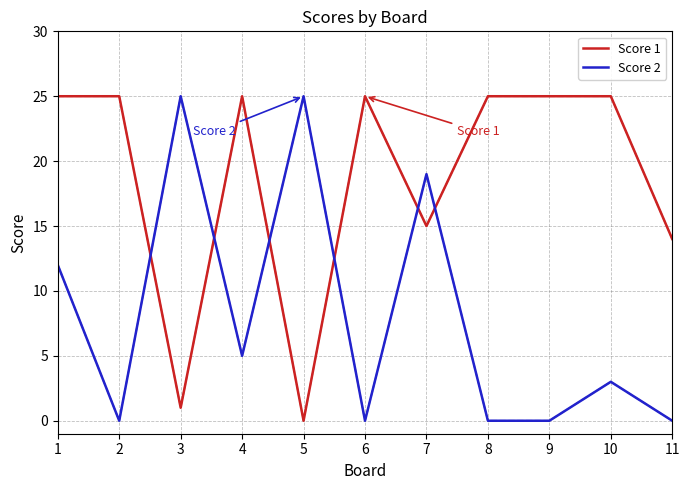

Is it true that Score 1 equals 0 at 3?

False